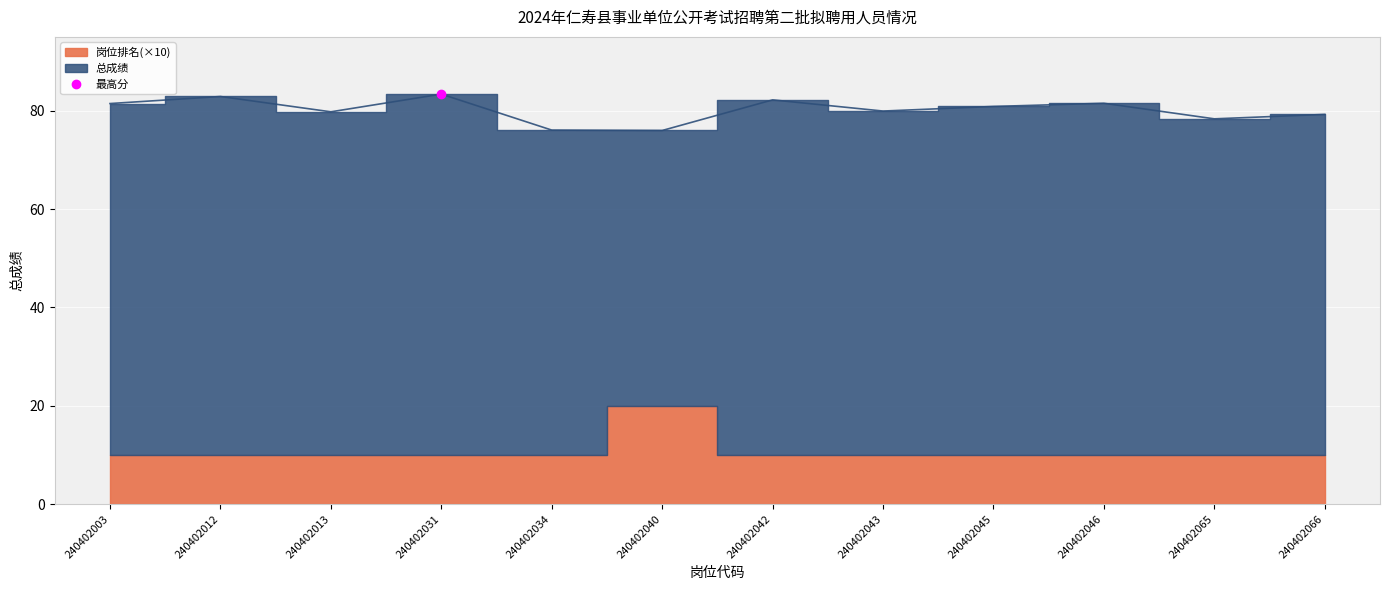

True or false: there are more than 1 points higher than both neighbors.

True